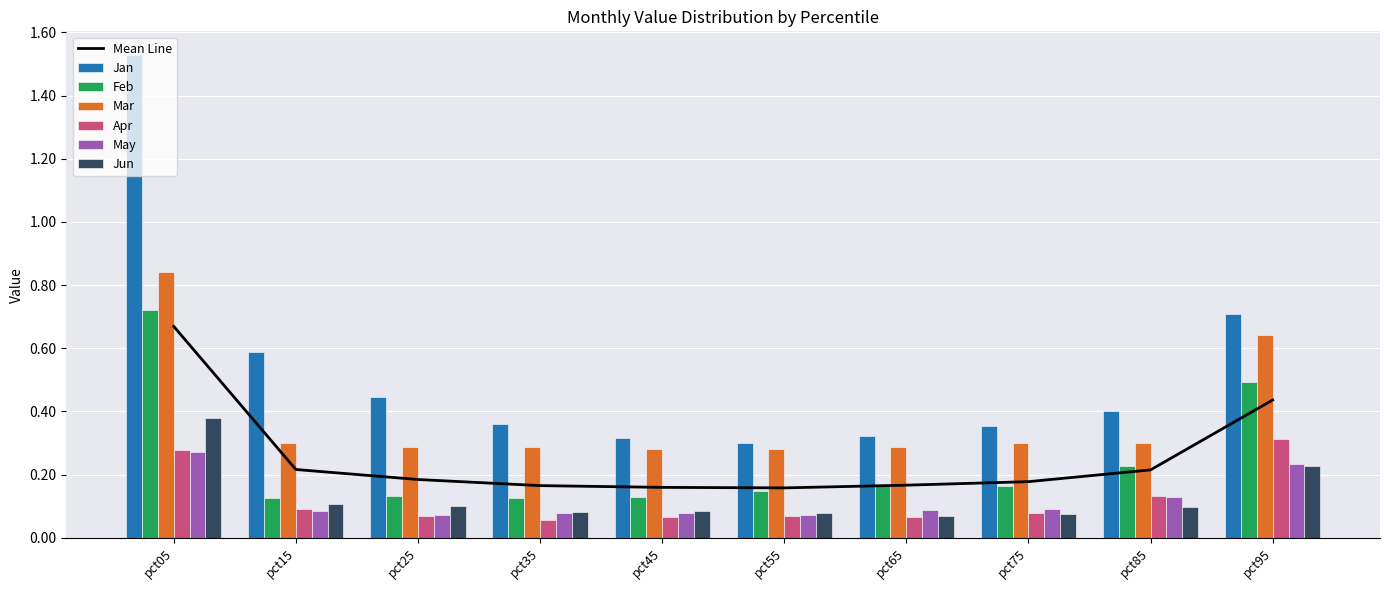

Which category has the lowest value in the Apr series?

pct35